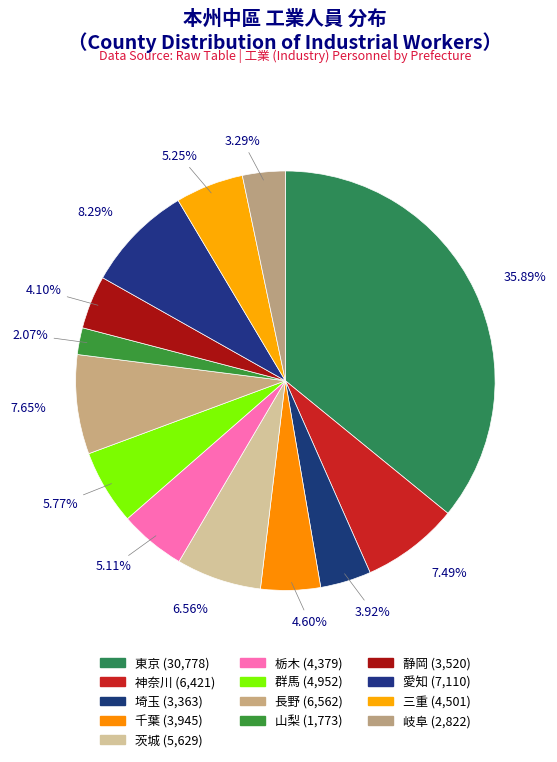

Count the number of slices in the pie.

13